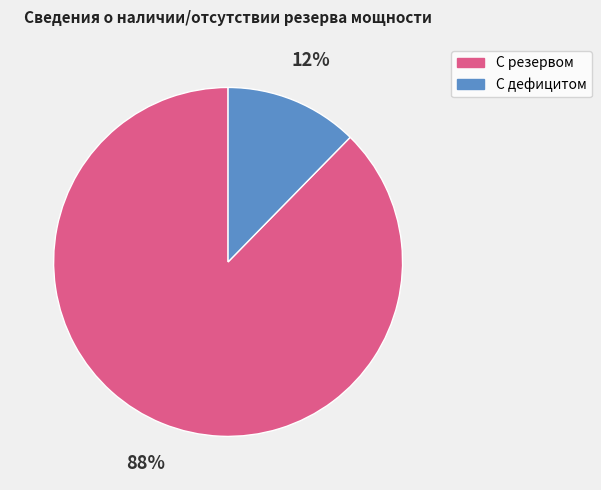

What is the largest slice in the pie chart?

С резервом